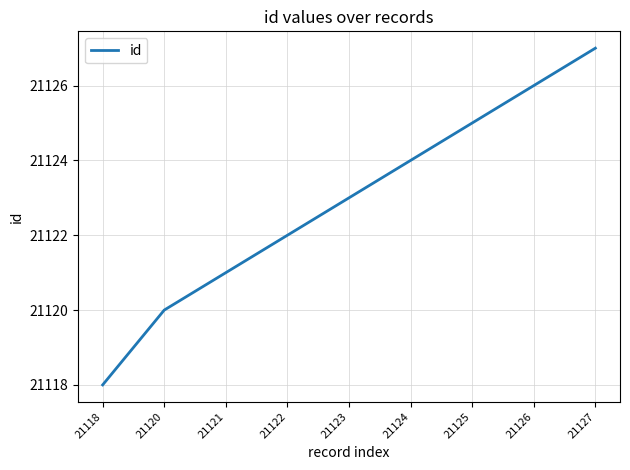

List the labels in order of value, largest first.

21127, 21126, 21125, 21124, 21123, 21122, 21121, 21120, 21118